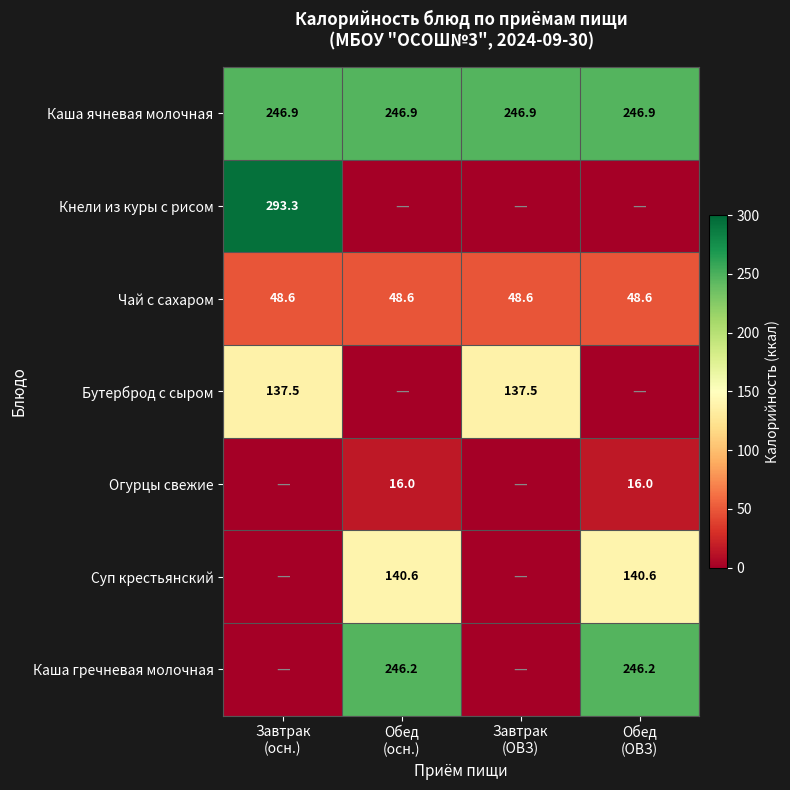

What is the sum of all Чай с сахаром values?

194.4